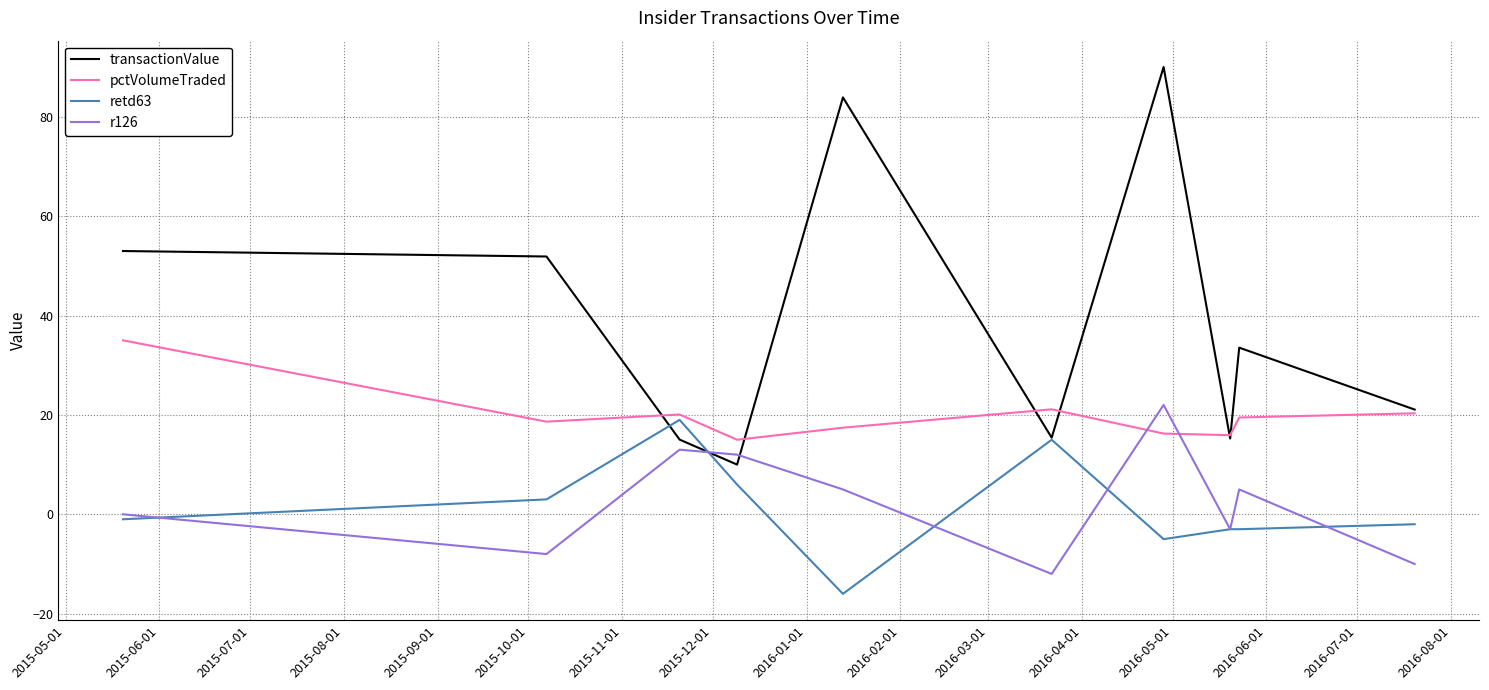

Does the chart have visible grid lines?

Yes